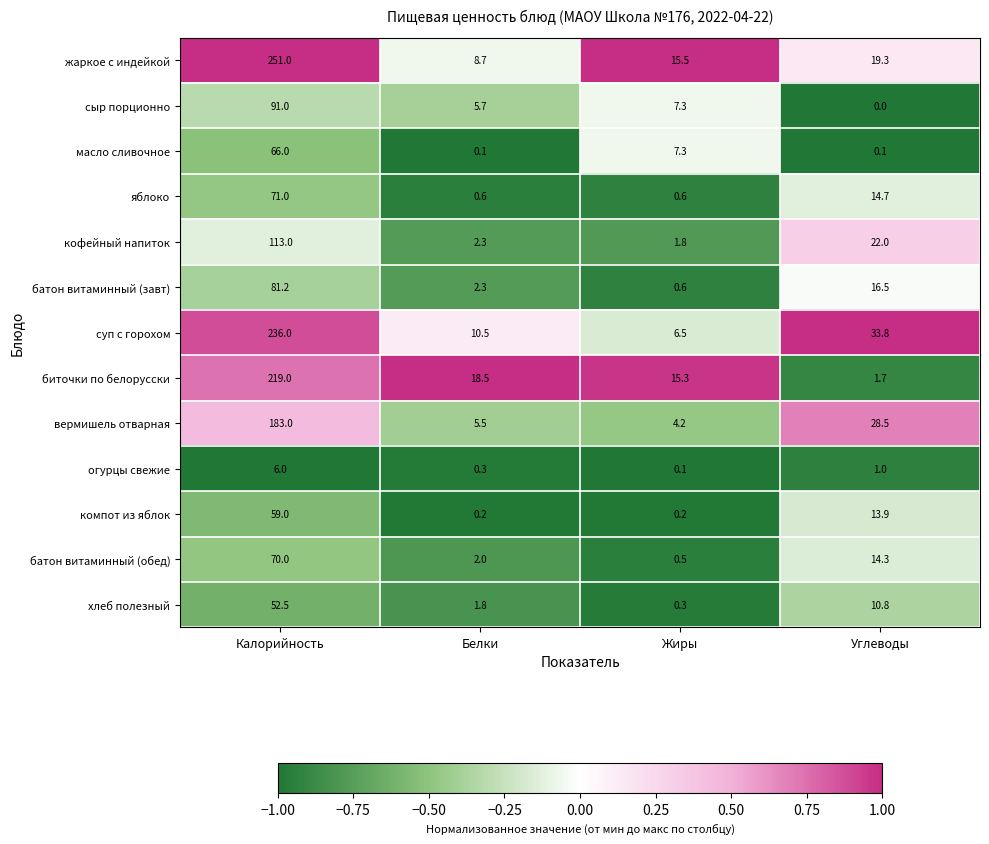

List the labels in order of кофейный напиток value, smallest first.

Жиры, Белки, Углеводы, Калорийность